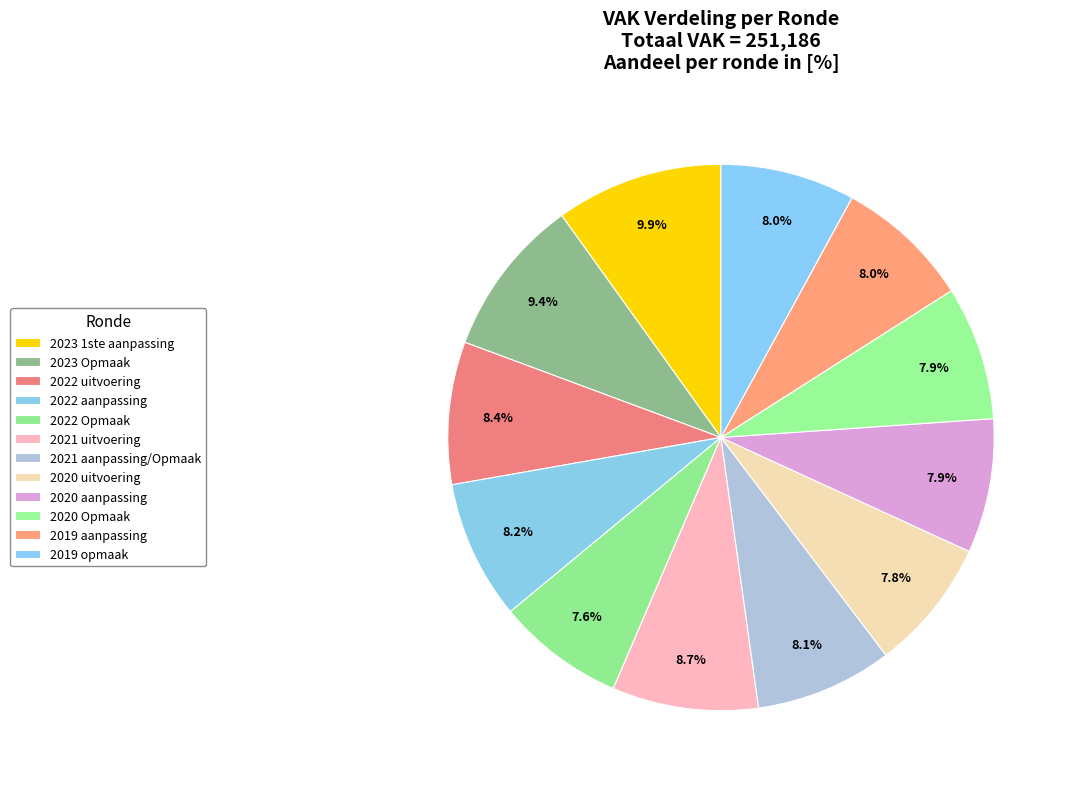

True or false: 2019 opmaak accounts for 16% of the total.

False